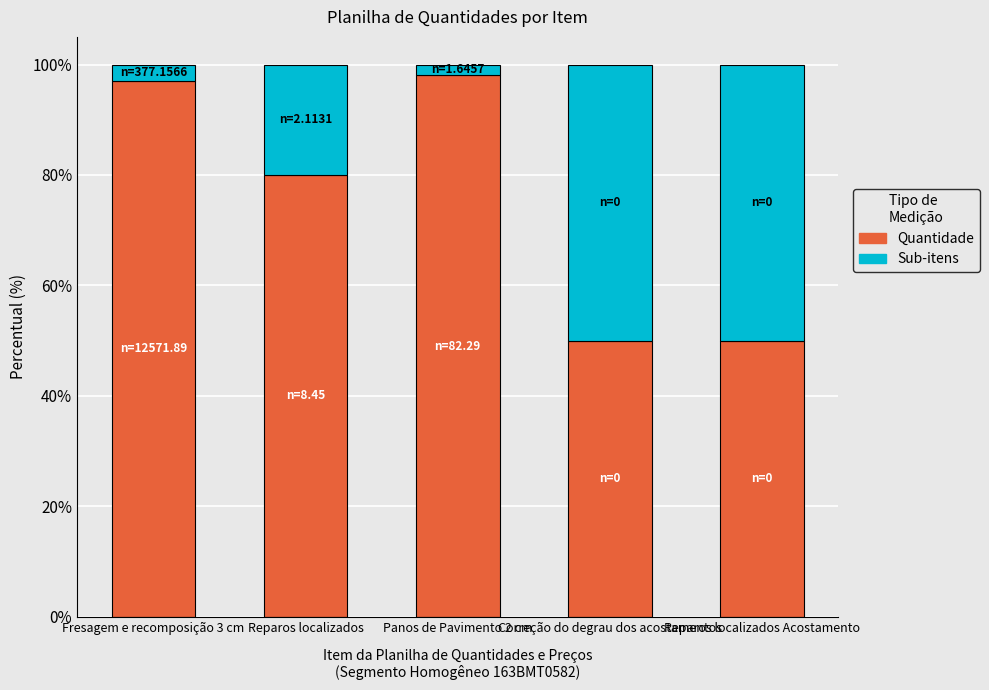

Are the bars grouped side by side (vs. stacked)?

No